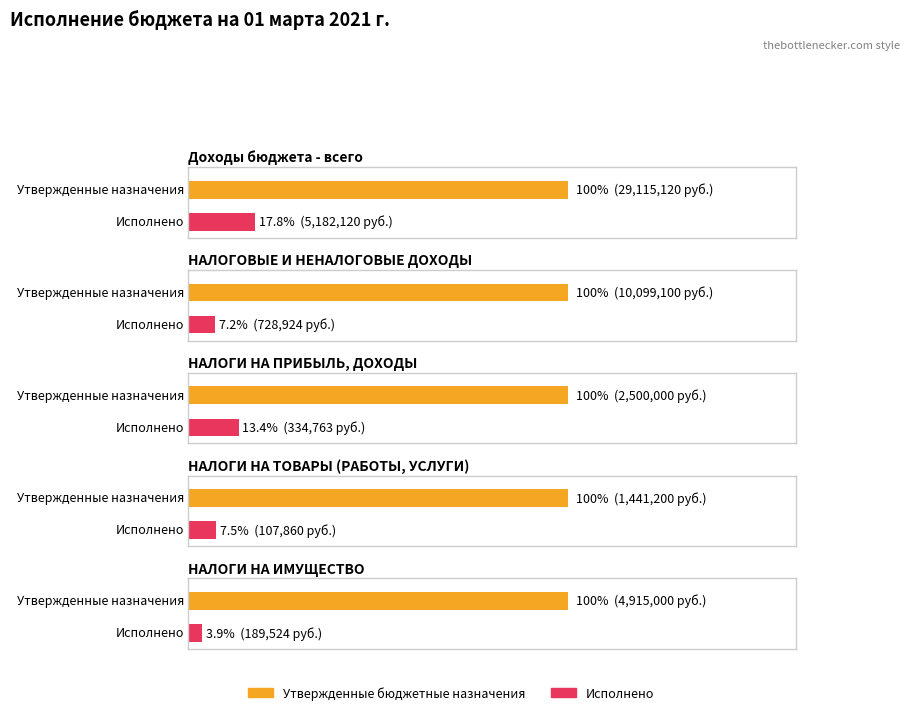

How many bars are there in total?

10